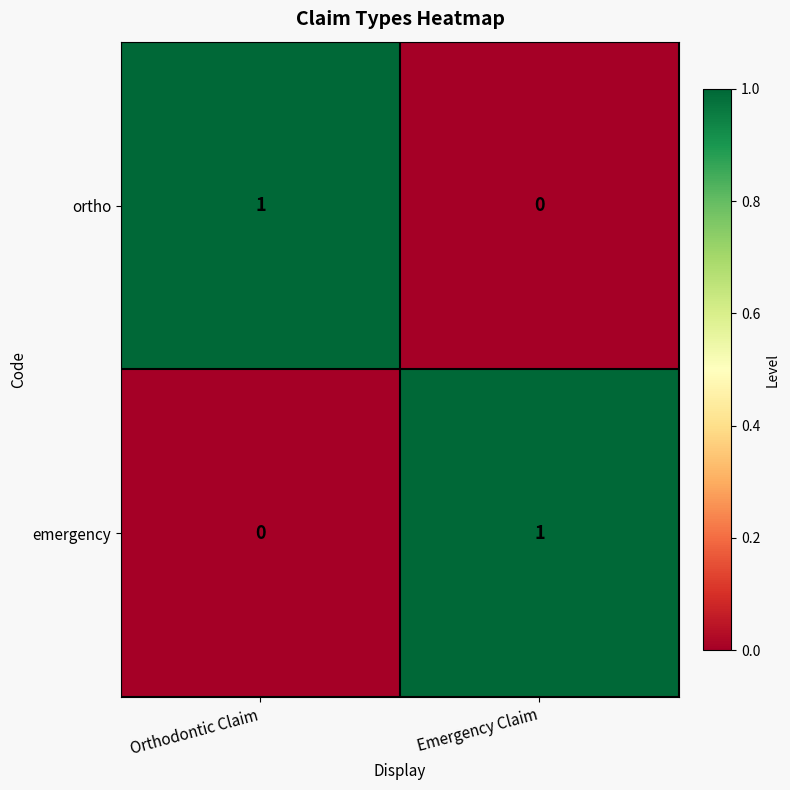

What is the spread (max minus min) of values at Emergency Claim?

1